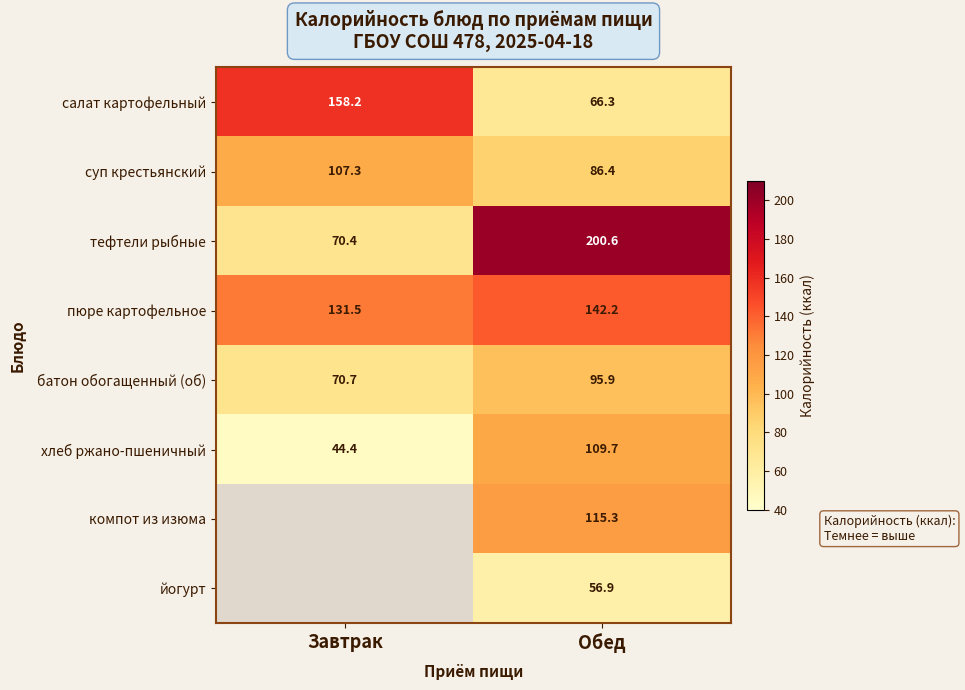

At which label does суп крестьянский first exceed 107?

Завтрак